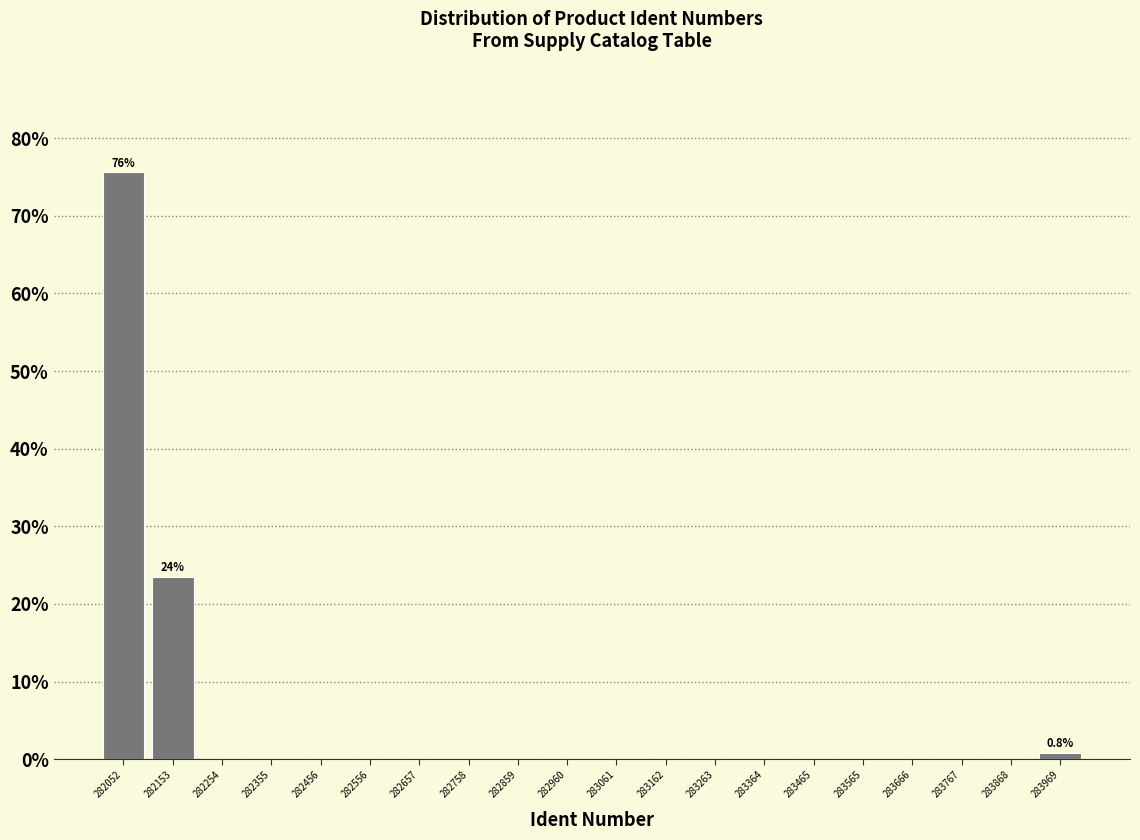

Which range on the x-axis has the tallest bar?

282000 to 282100